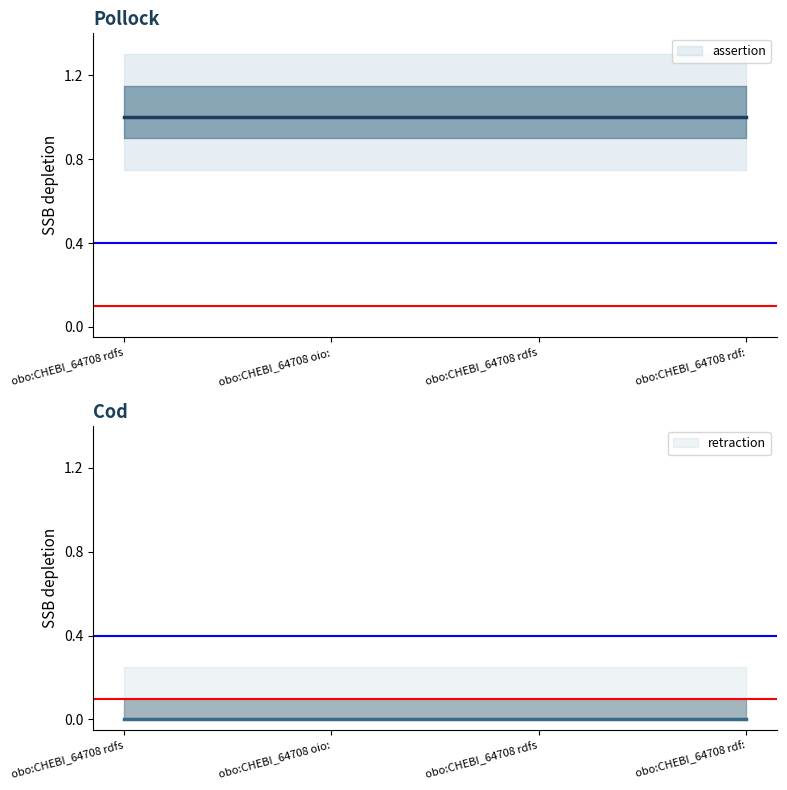

At which label is retraction closest to 0?

obo:CHEBI_64708 rdfs:label